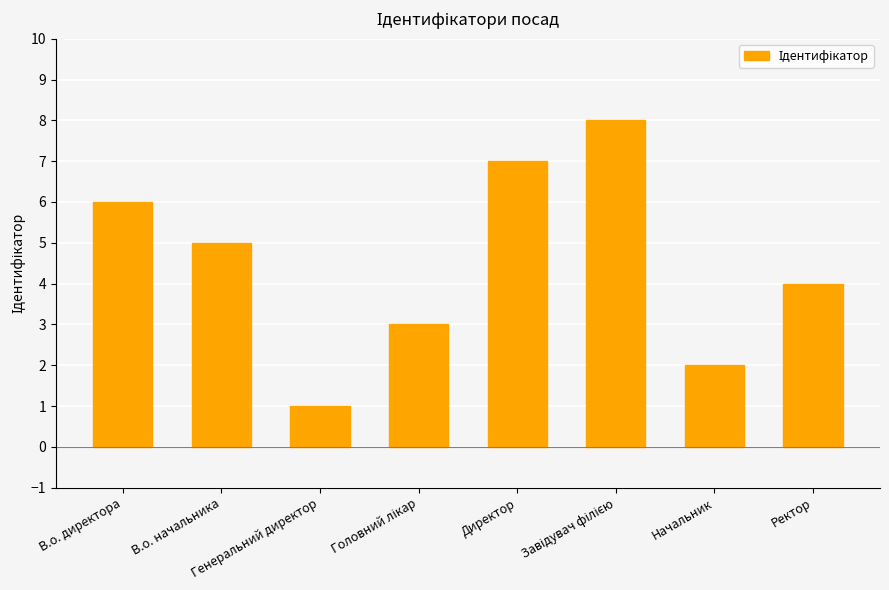

True or false: the data shows 8 at В.о. начальника.

False